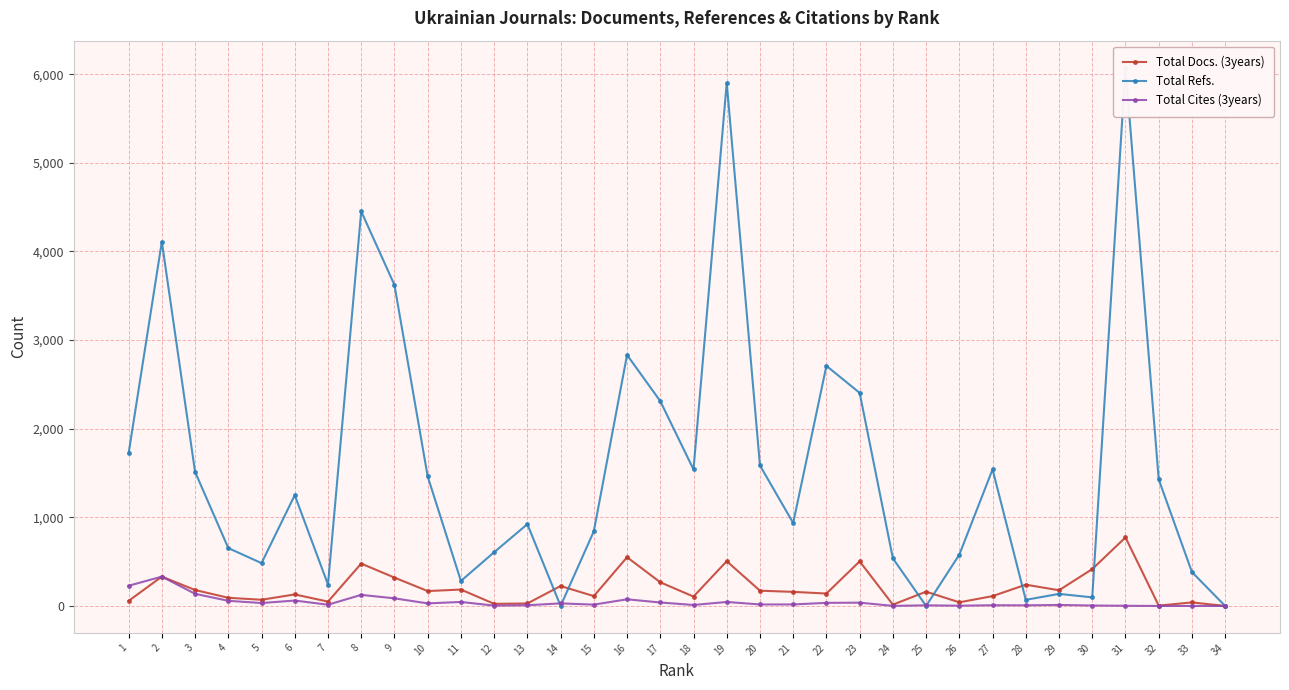

Which series has the widest spread of values?

Total Refs.